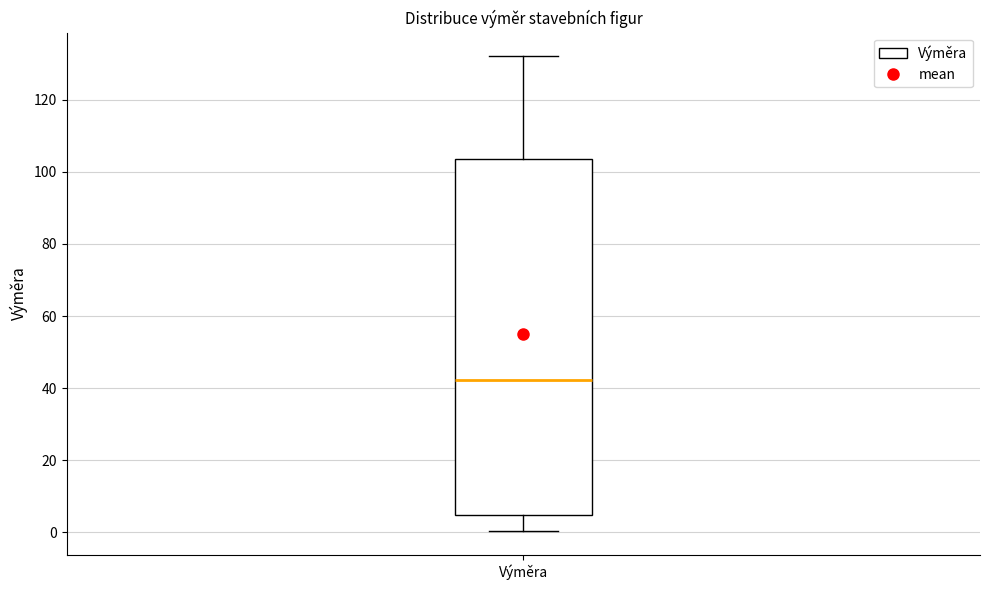

Read this box plot against the y-axis: the position of the median line, the range covered by the box, and the ends of both whiskers. The values are not printed on the chart, so give them approximately, as read against the axis.

median 42, box 4 to 104, whiskers 0 to 132